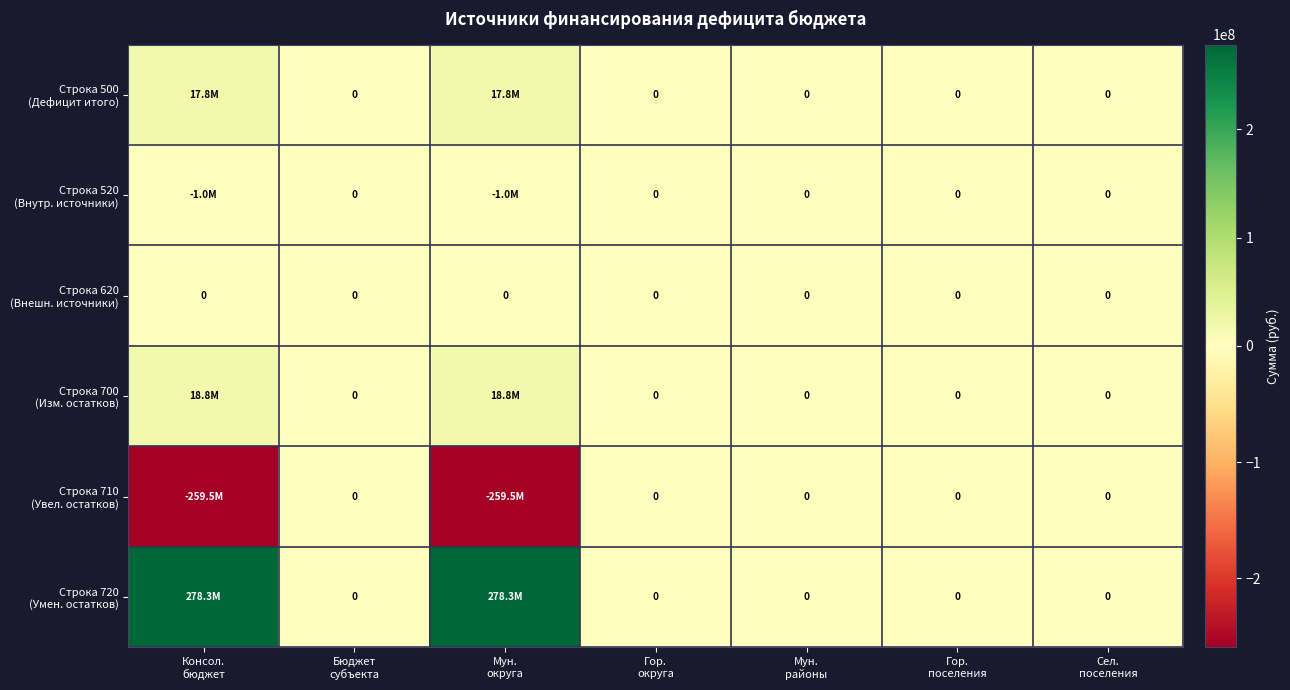

At how many categories does at least one series exceed 156976988?

2